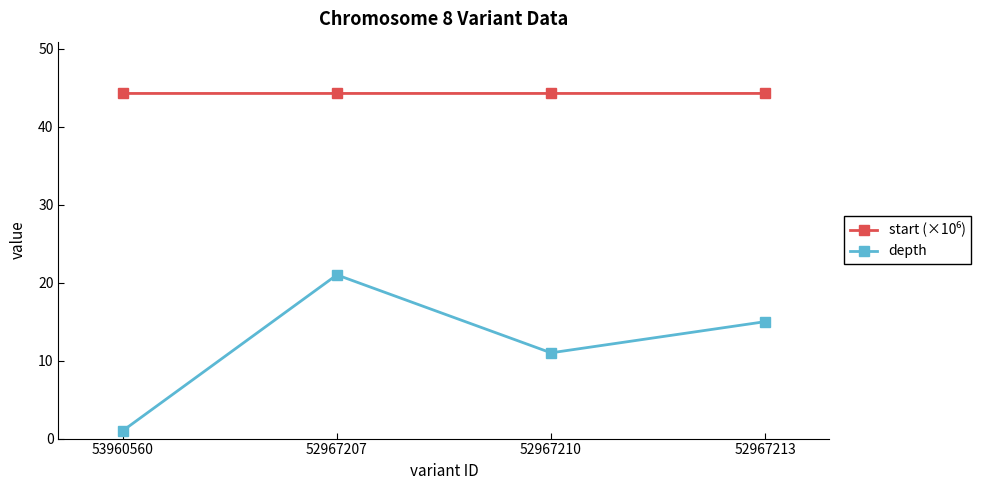

How many values in the depth series are below 15?

2